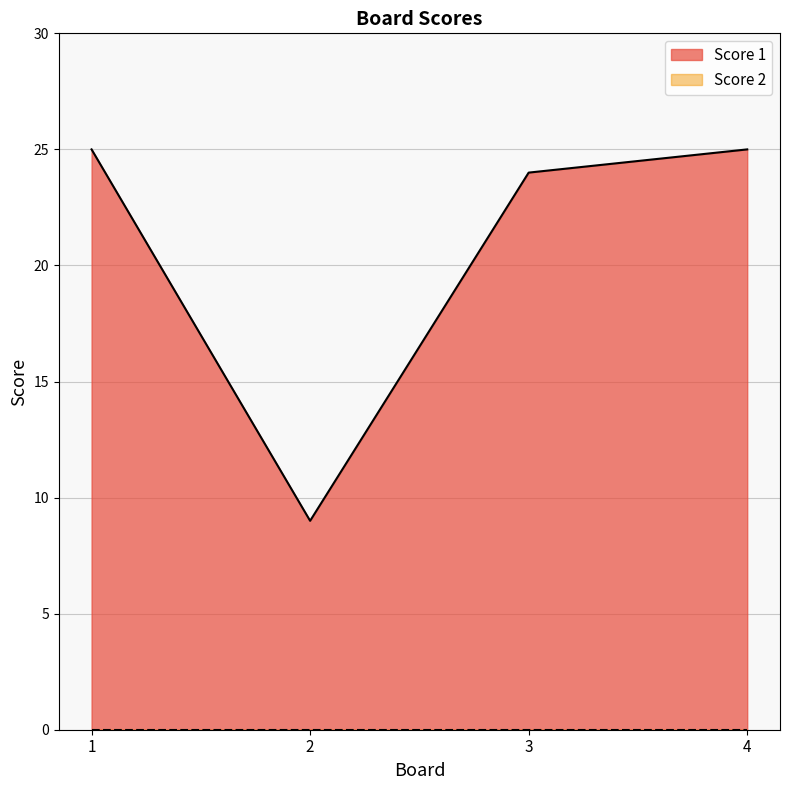

How many interior local valleys (lower than both neighbors) does the data have?

1